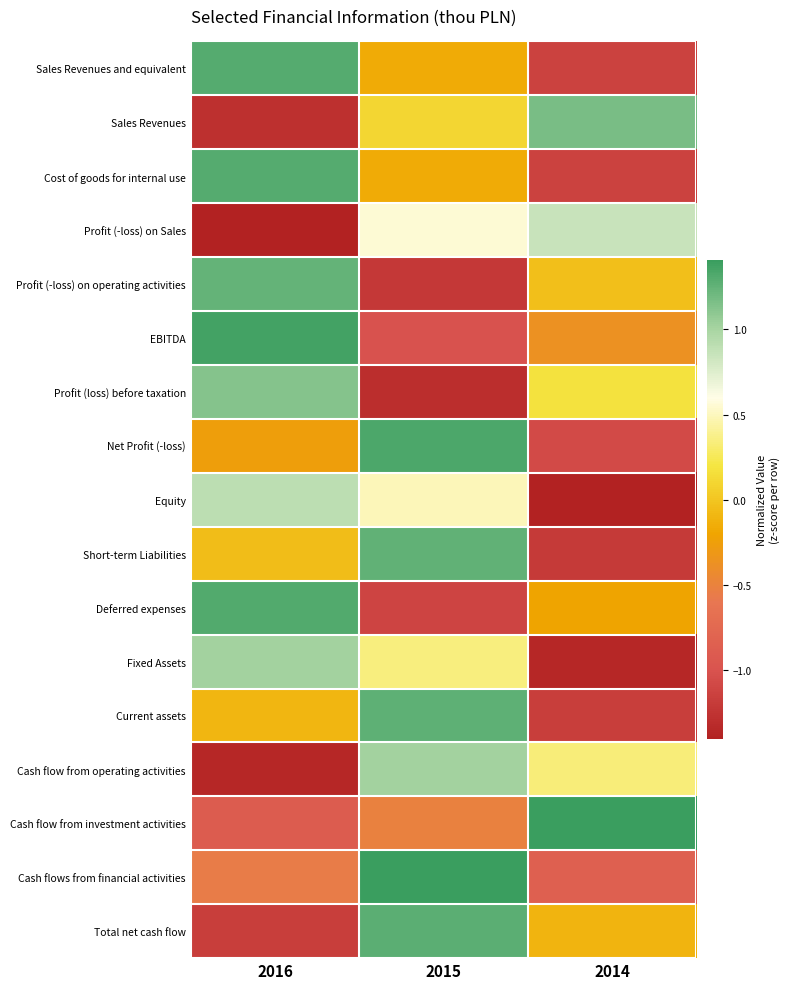

Which label corresponds to the smallest value in the chart?

2016